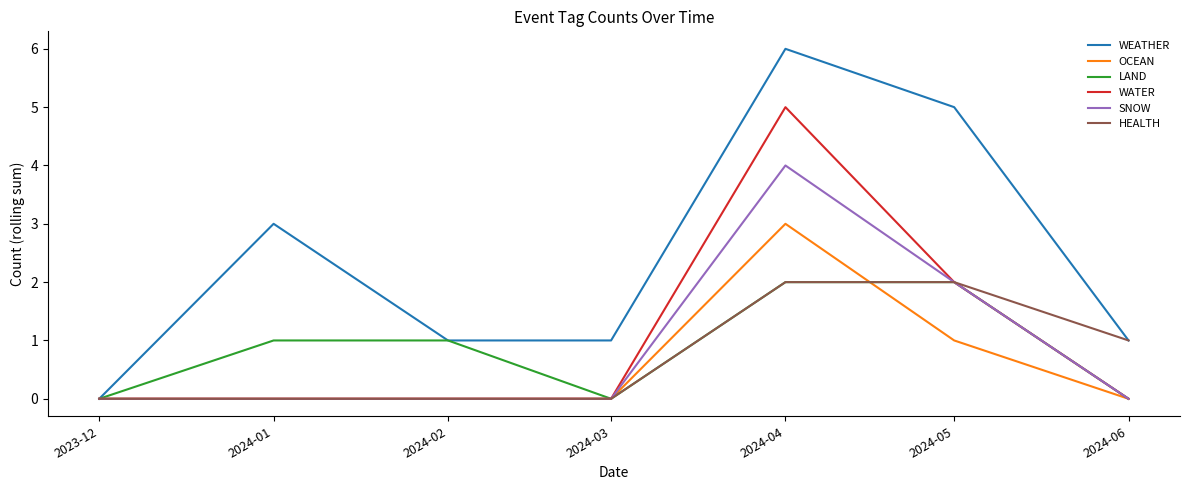

Reading left to right, list all the values displayed in this chart.

WEATHER: 0	3	1	1	6	5	1
OCEAN: 0	0	0	0	3	1	0
LAND: 0	1	1	0	2	2	0
WATER: 0	0	0	0	5	2	0
SNOW: 0	0	0	0	4	2	0
HEALTH: 0	0	0	0	2	2	1